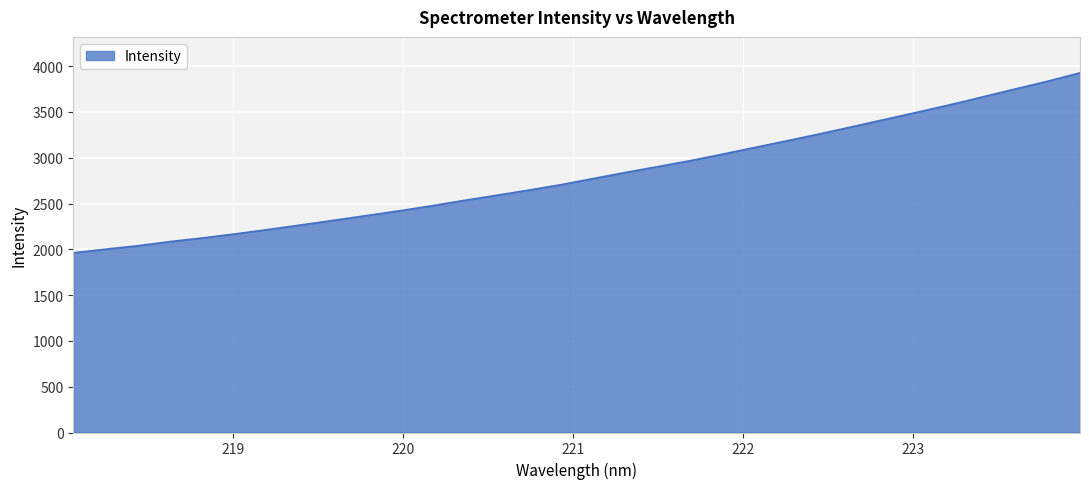

What is the greatest value displayed?

3927.3